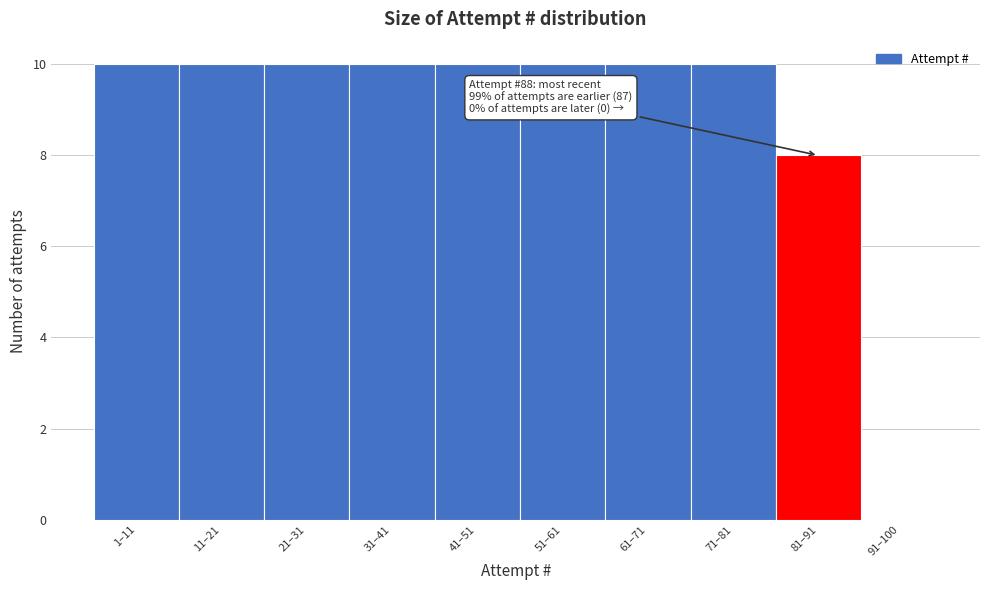

Reading left to right, extract all data points from this chart.

1–11=10	11–21=10	21–31=10	31–41=10	41–51=10	51–61=10	61–71=10	71–81=10	81–91=8	91–100=0